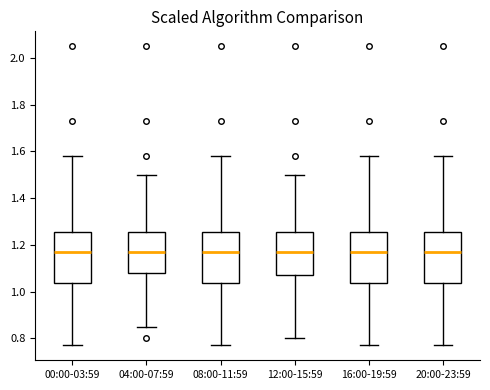

Reading left to right, read every box against the y-axis: the position of its median line, the range the box covers, and the ends of its whiskers. The values are not printed on the chart, so give them approximately, as read against the axis.

00:00-03:59: median 1.18, box 1.04 to 1.26, whiskers 0.78 to 1.58
04:00-07:59: median 1.18, box 1.08 to 1.26, whiskers 0.86 to 1.50
08:00-11:59: median 1.18, box 1.04 to 1.26, whiskers 0.78 to 1.58
12:00-15:59: median 1.18, box 1.08 to 1.26, whiskers 0.80 to 1.50
16:00-19:59: median 1.18, box 1.04 to 1.26, whiskers 0.78 to 1.58
20:00-23:59: median 1.18, box 1.04 to 1.26, whiskers 0.78 to 1.58